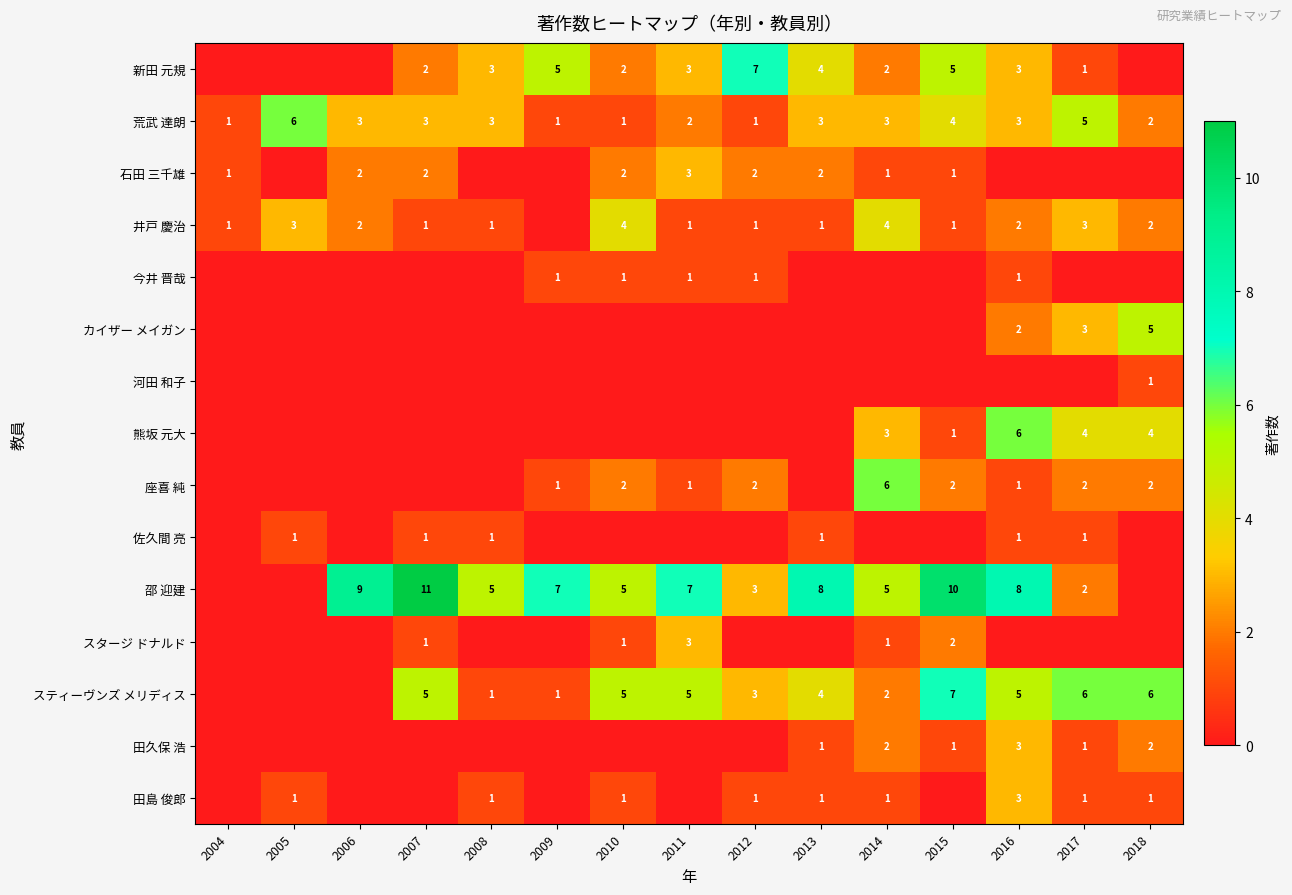

True or false: 井戸 慶治 has a value of 2 at 2006.

True